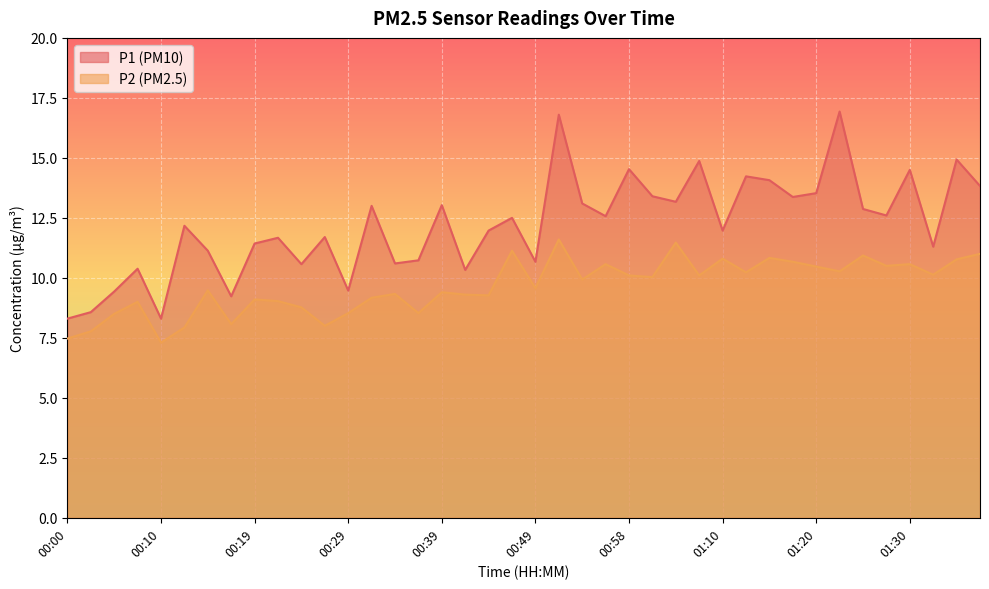

Rank the series by their average value, from lowest to highest.

P2, P1